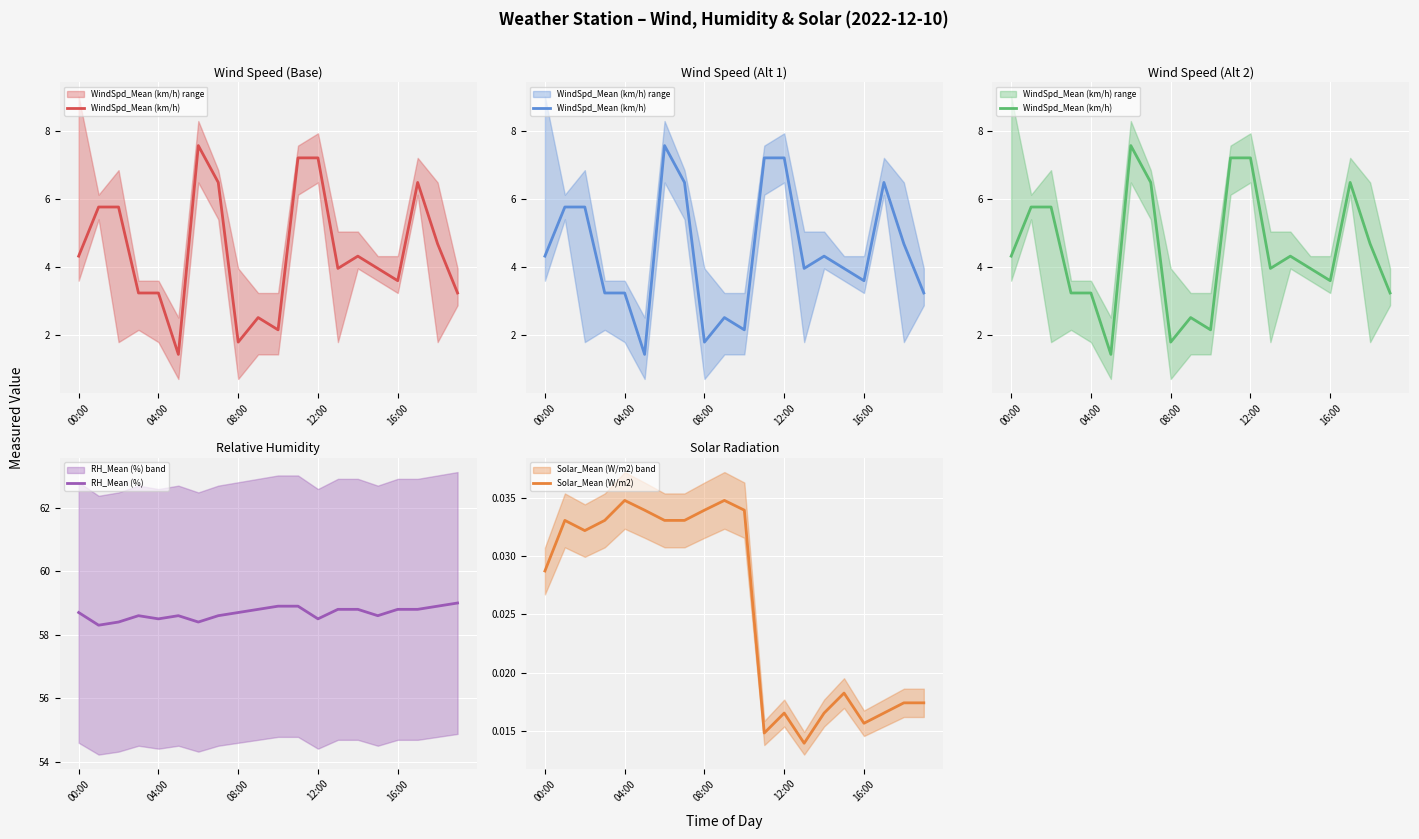

The value of RH_Mean (%) at 12:00 is 79.3. True or false?

False